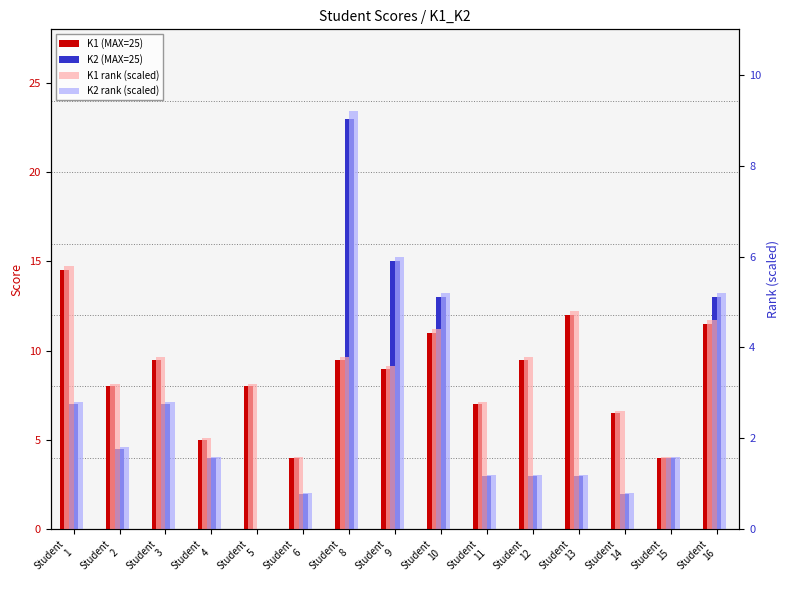

What is the approximate value of K1 (MAX=25) at Student
9?

9.0